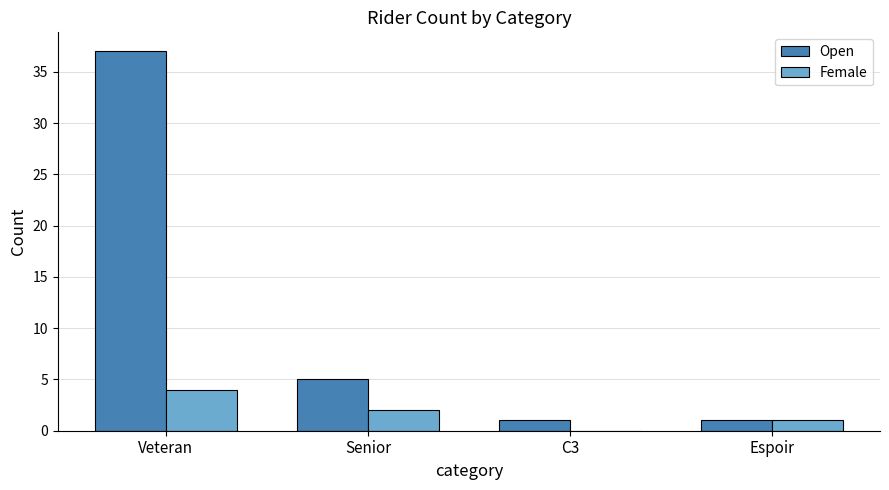

Is it true that Female equals 1 at Espoir?

True